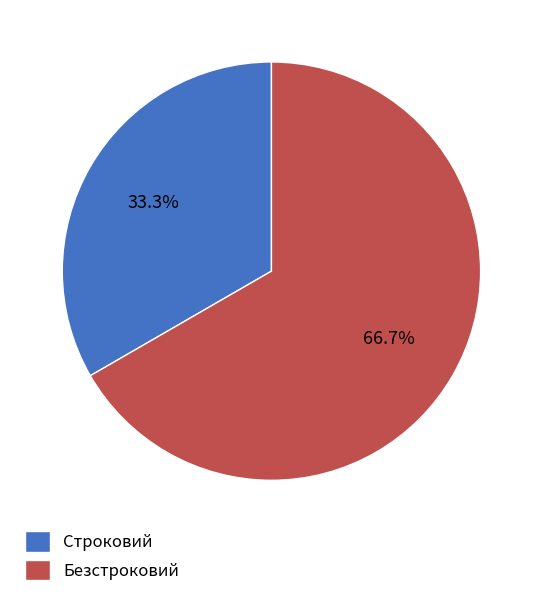

What is the smallest slice in the pie chart?

Строковий